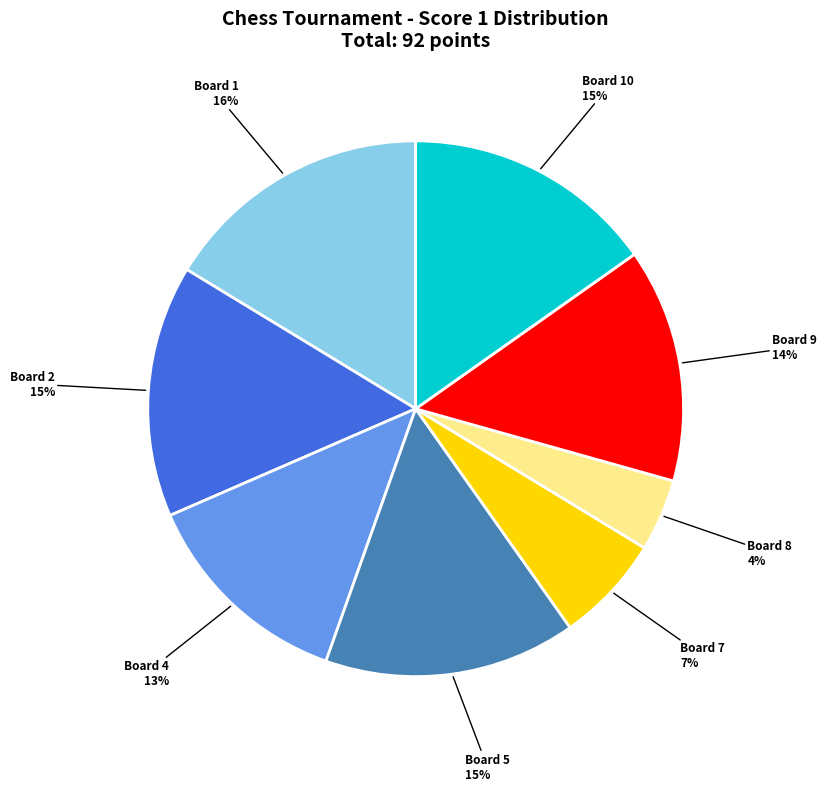

To the nearest percent, what is the difference between the largest and smallest slice percentages?

12%